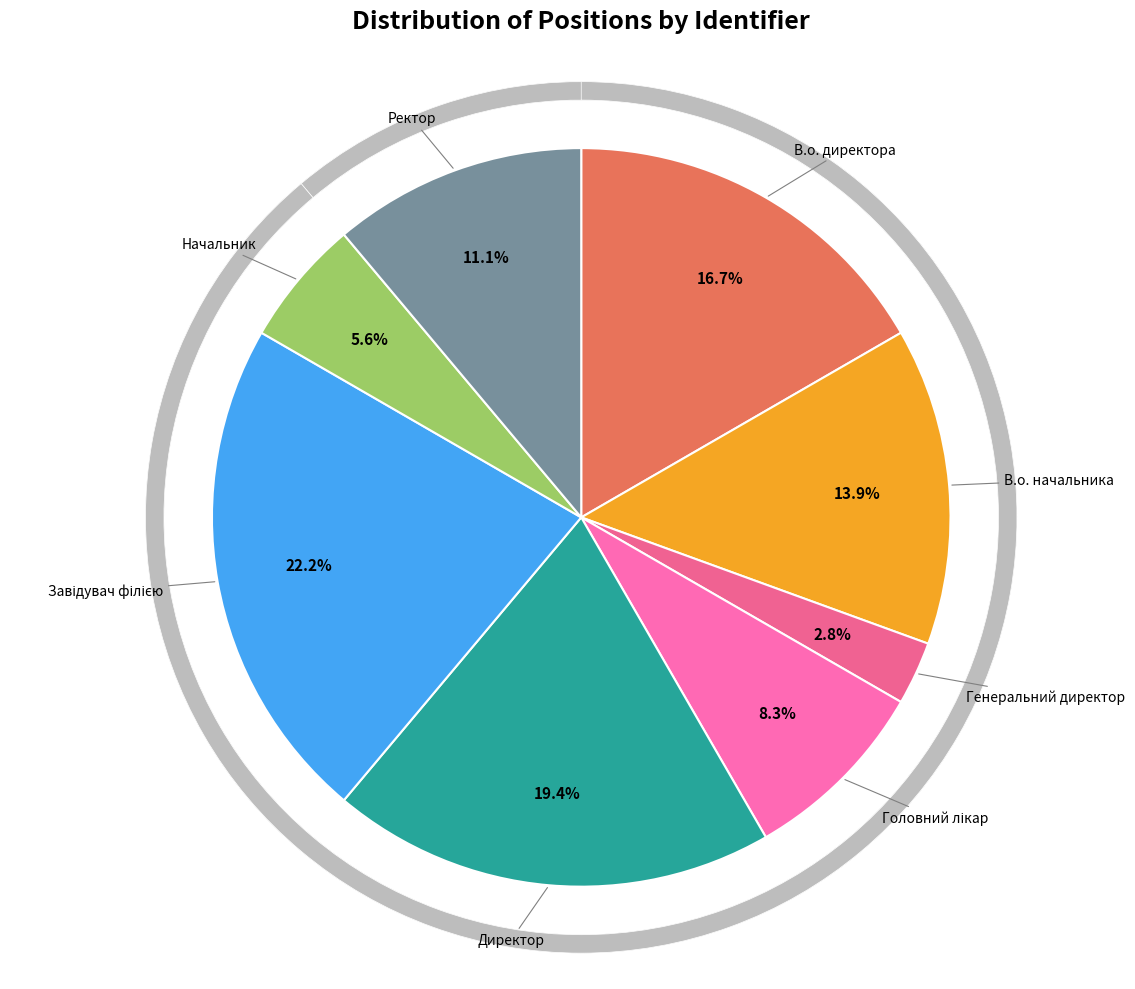

What is the smallest slice in the pie chart?

Генеральний директор